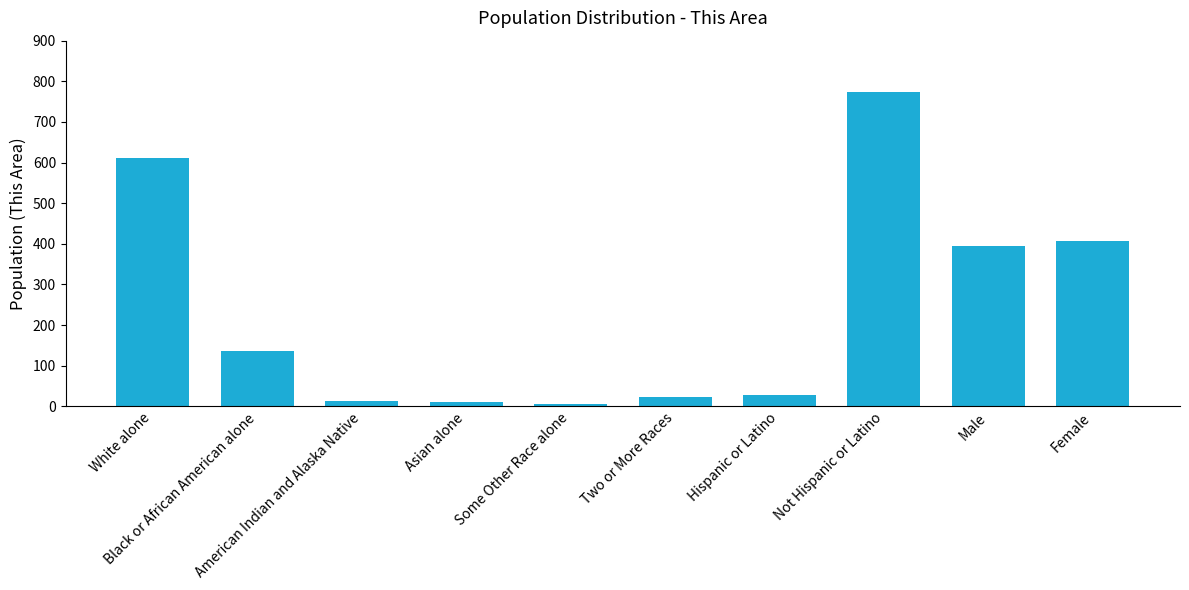

What is the change in value from Asian alone to Two or More Races?

+14